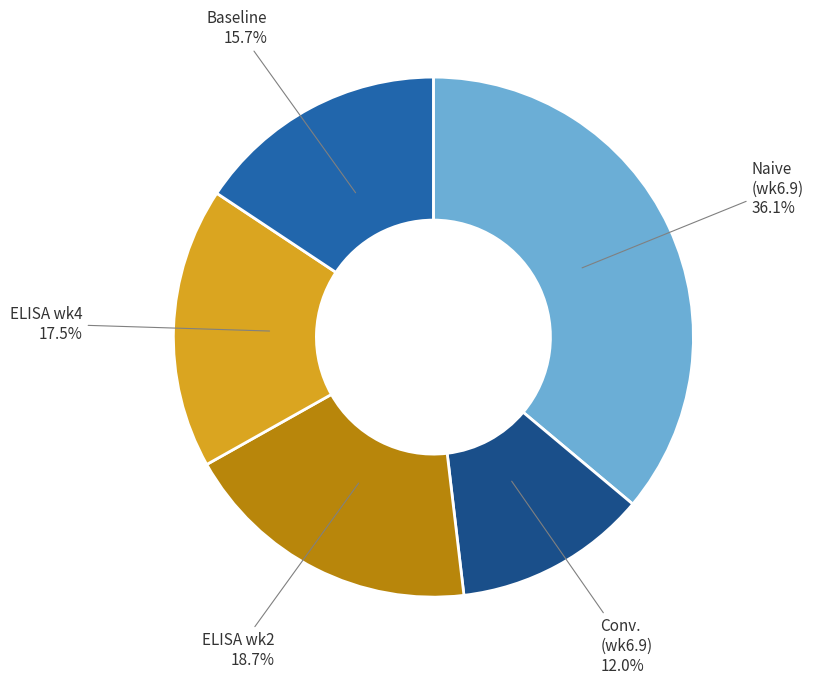

Which has a higher value, Baseline or Conv. (wk6.9)?

Baseline